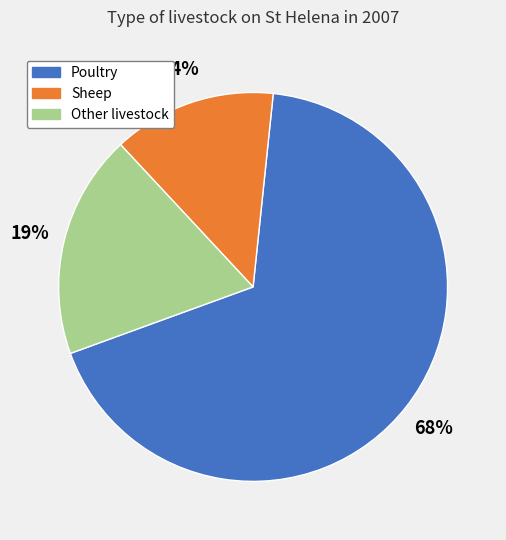

To the nearest percent, what is the average slice percentage?

33%